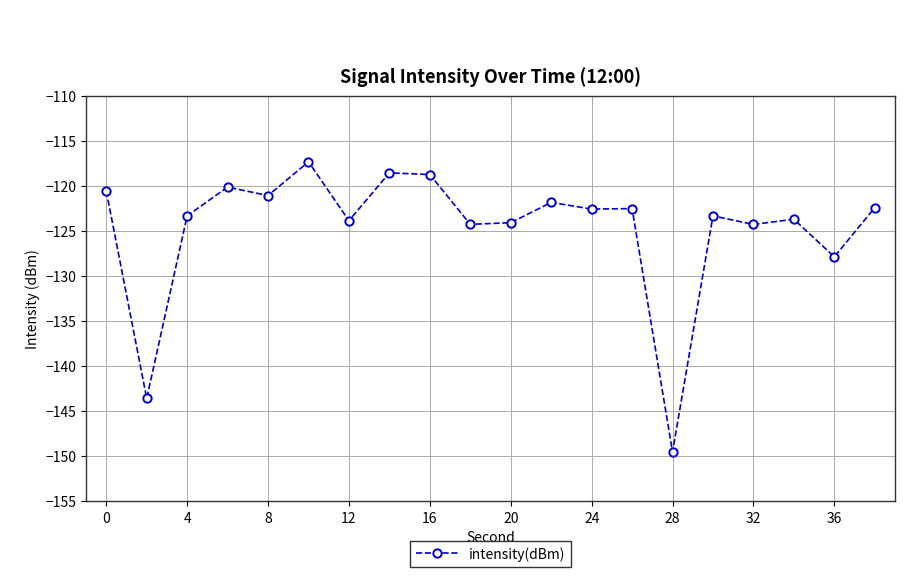

How many series are shown in this chart?

1